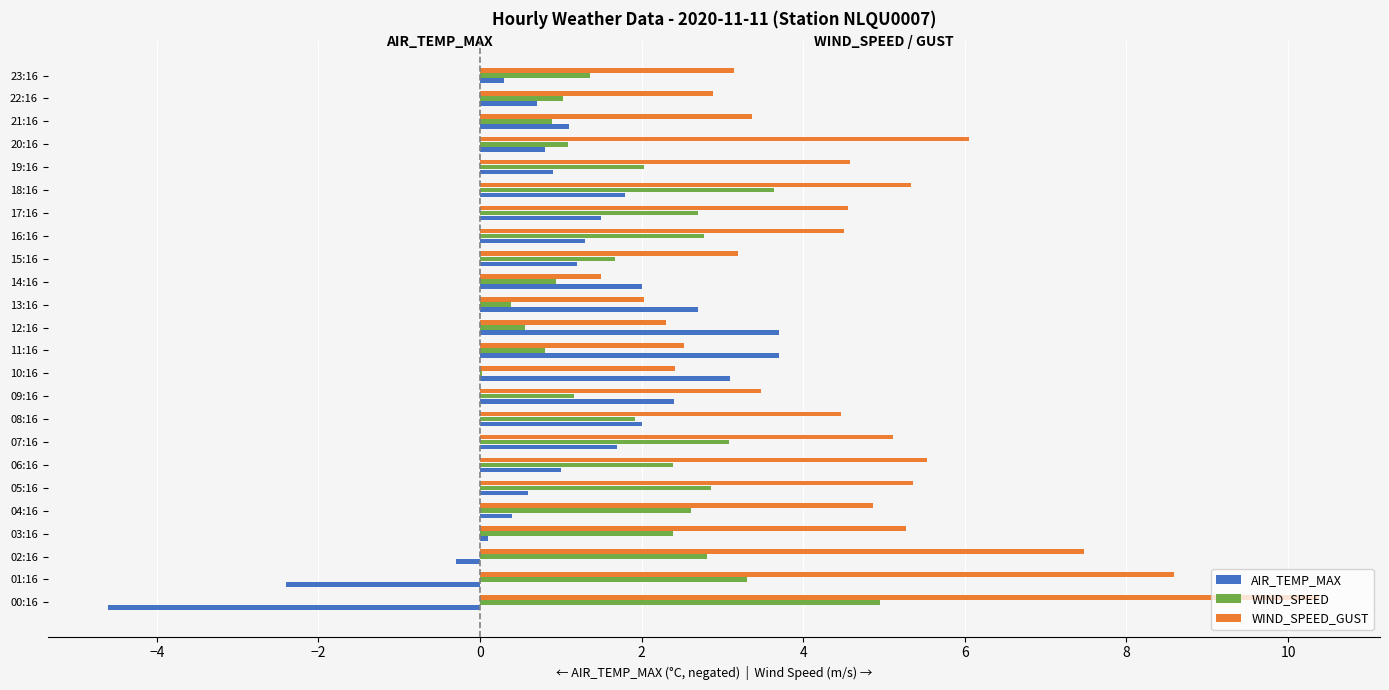

Is it true that WIND_SPEED equals 1.5 at 14:16?

False